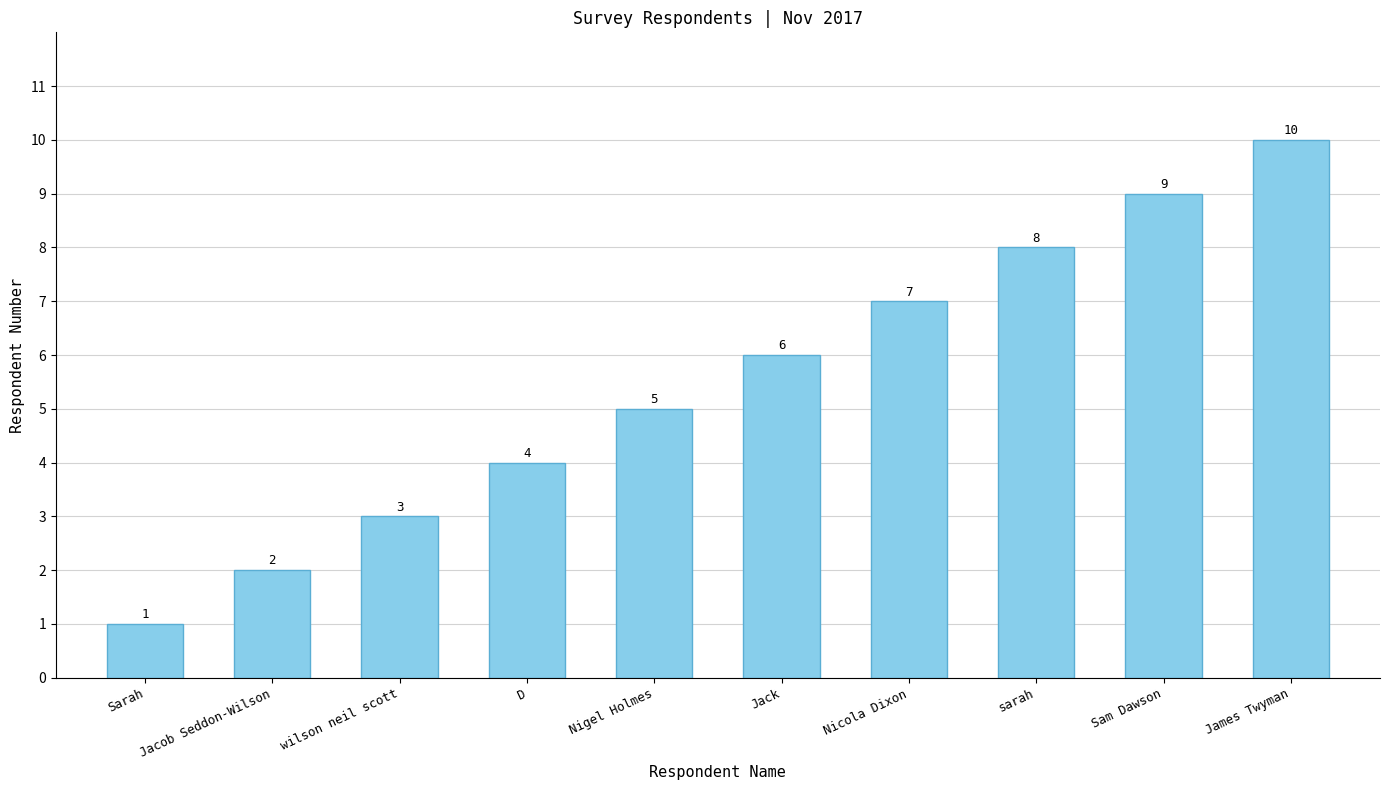

How many bars are there in total?

10